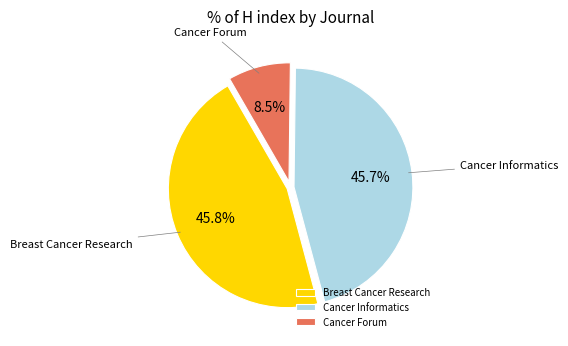

Count the number of slices in the pie.

3